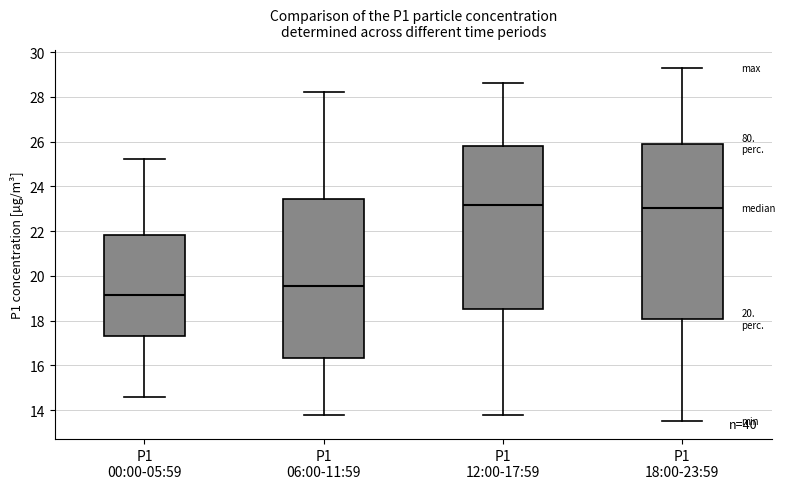

Comparing the boxes themselves (not the whiskers), which one is the tallest?

P1 18:00-23:59